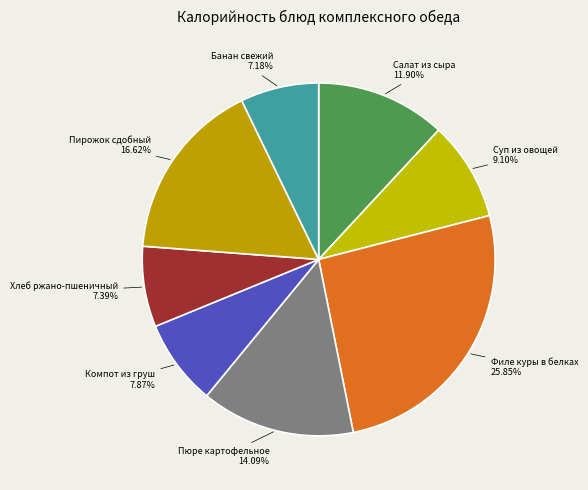

Which slice is the largest?

Филе куры в белках